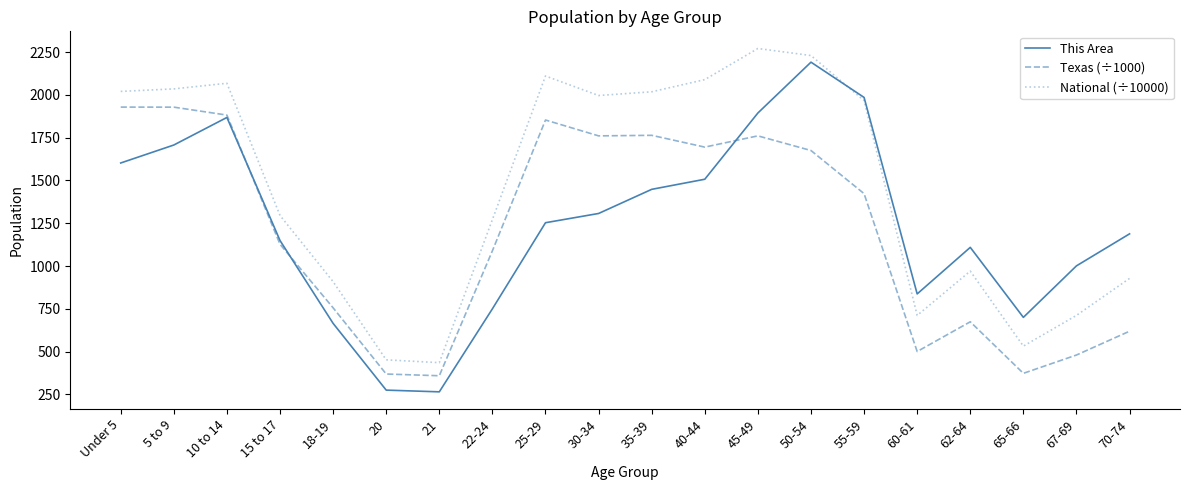

Which series has the widest spread of values?

This Area